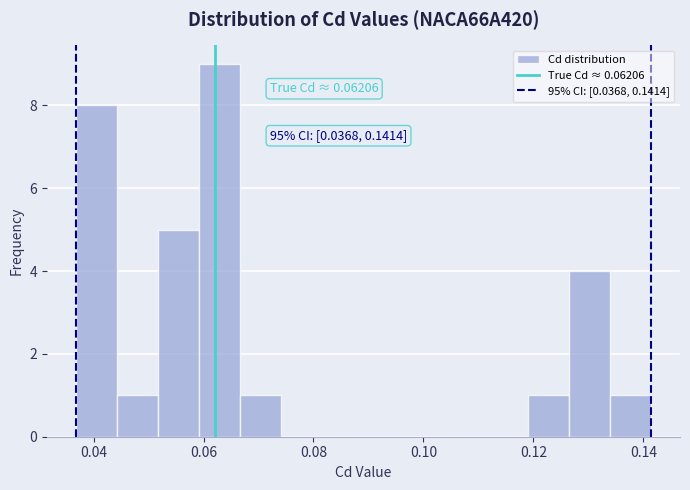

Around what value on the x-axis is the tallest bar? Give the approximate position of its centre, as read against the axis.

0.062